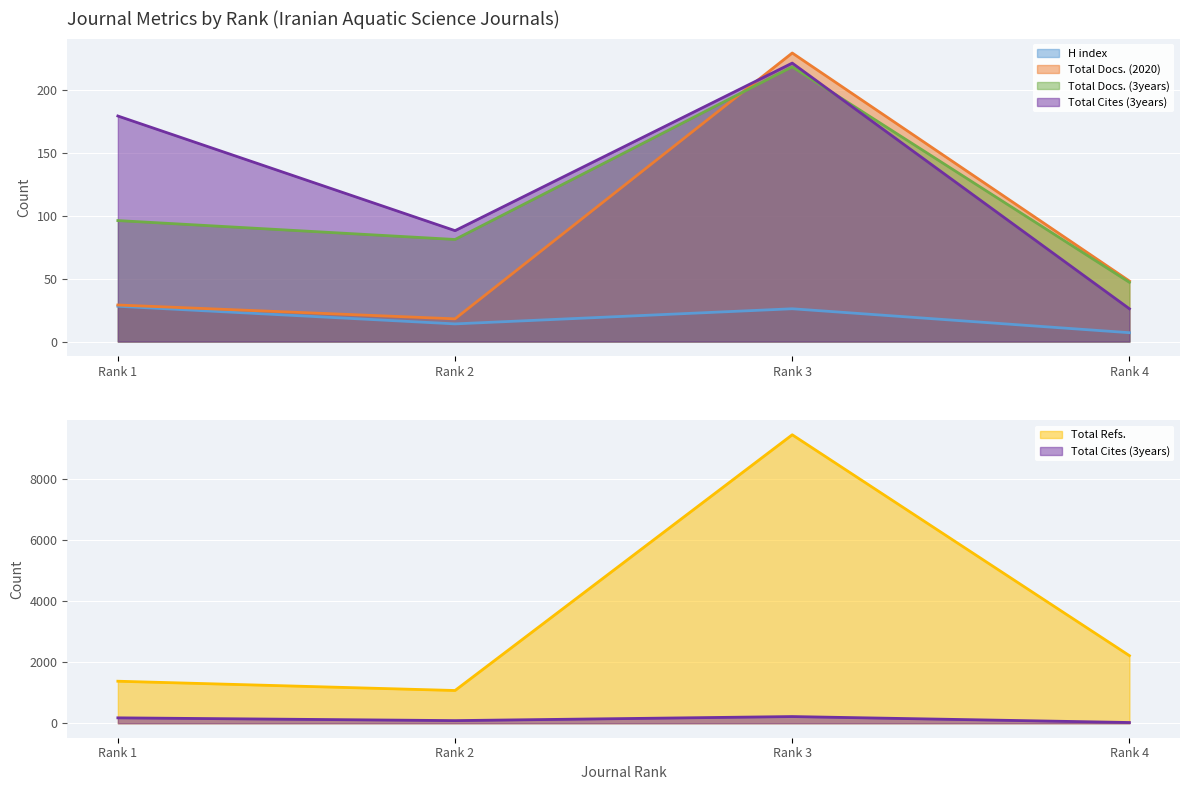

The value of Total Cites (3years) at Rank 3 is 367. True or false?

False